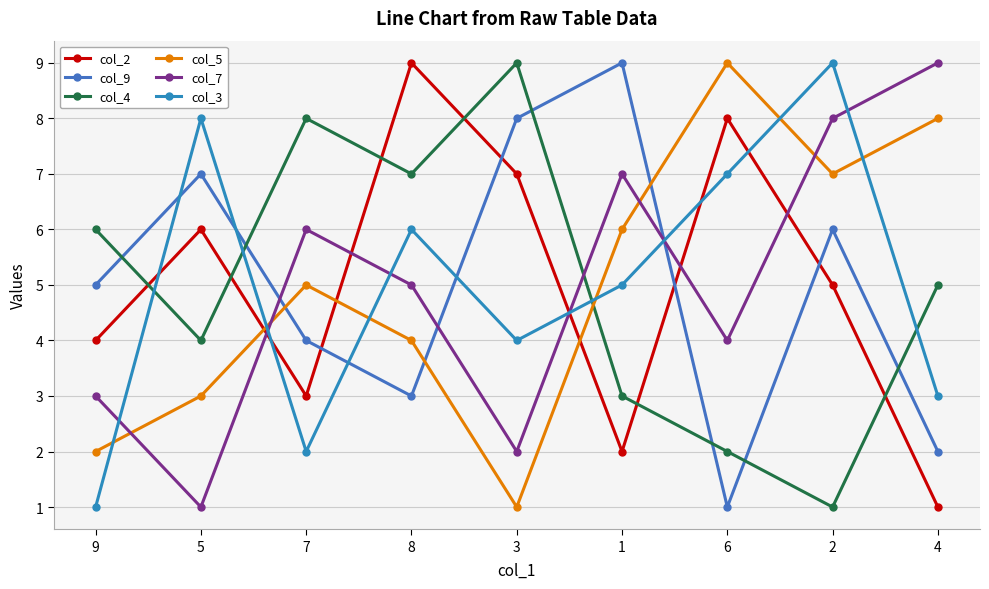

Reading left to right, extract all data points from this chart.

col_2: 9=4	5=6	7=3	8=9	3=7	1=2	6=8	2=5	4=1
col_9: 9=5	5=7	7=4	8=3	3=8	1=9	6=1	2=6	4=2
col_4: 9=6	5=4	7=8	8=7	3=9	1=3	6=2	2=1	4=5
col_5: 9=2	5=3	7=5	8=4	3=1	1=6	6=9	2=7	4=8
col_7: 9=3	5=1	7=6	8=5	3=2	1=7	6=4	2=8	4=9
col_3: 9=1	5=8	7=2	8=6	3=4	1=5	6=7	2=9	4=3